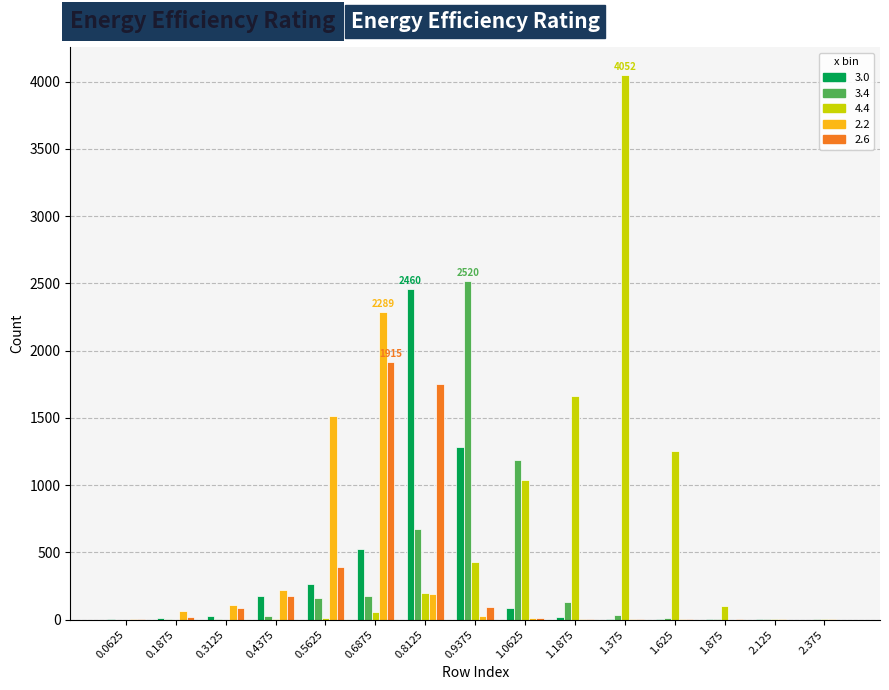

What is the maximum value shown in the chart?

4052